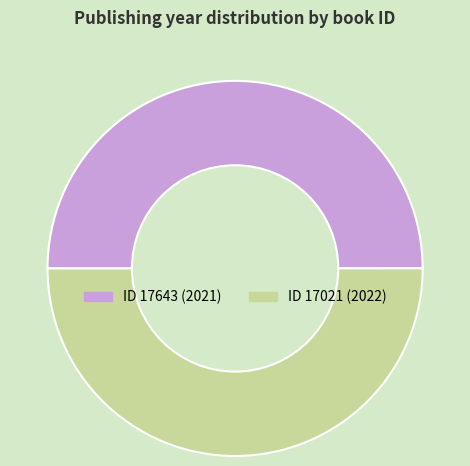

How many slices are in this pie chart?

2